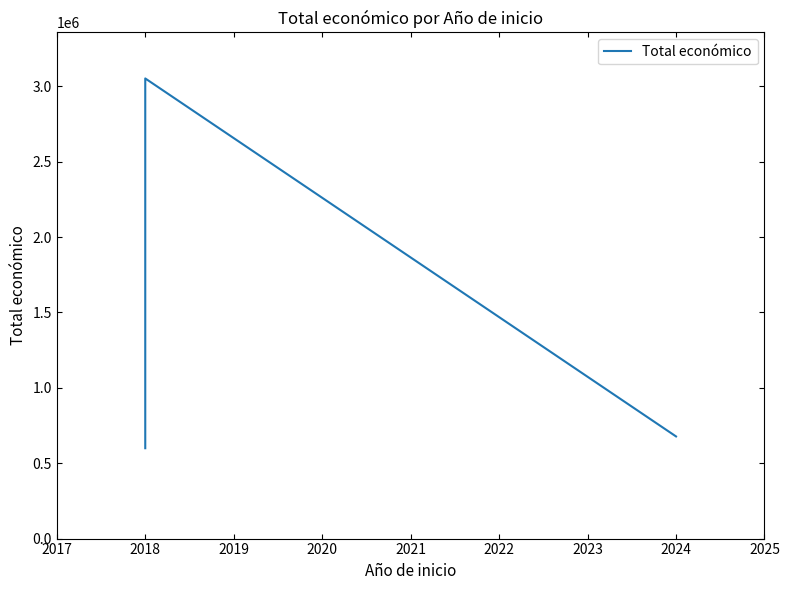

What is the value of the 3rd point from the left?

677425